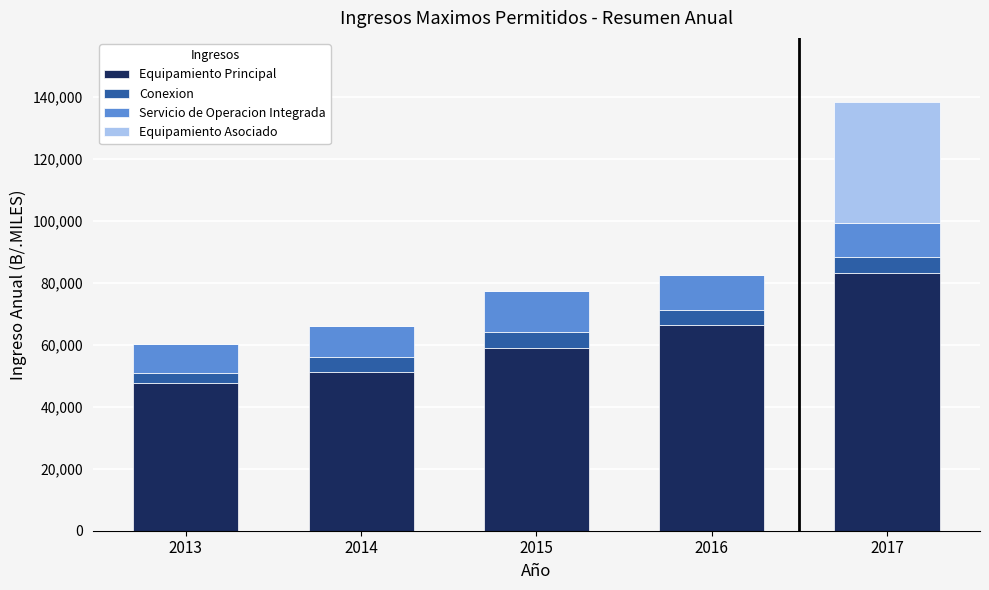

What is the total value across all series at 2017?

138349.1